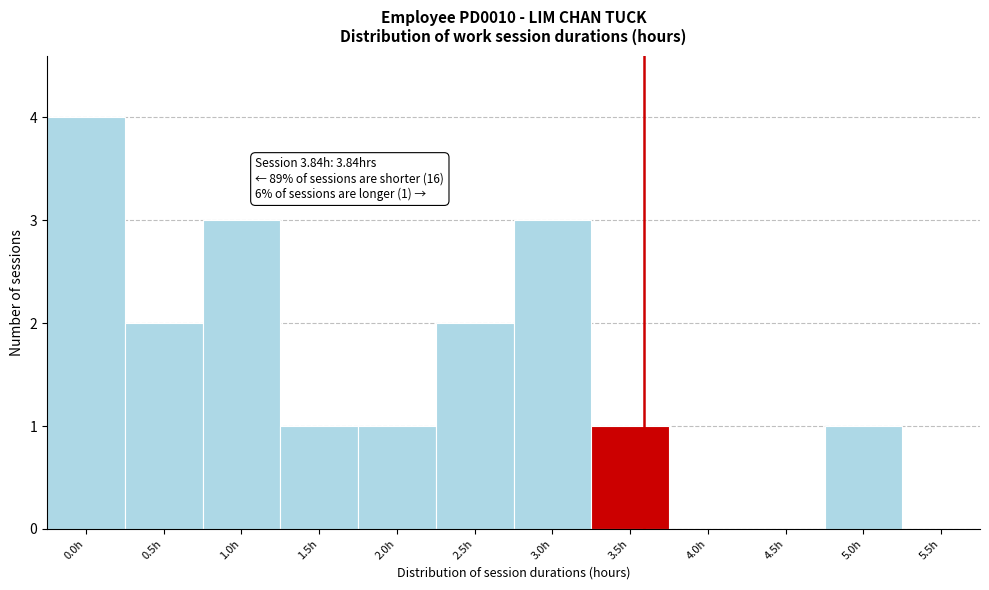

Reading left to right, what are all the values shown in this chart?

0.0h=4	0.5h=2	1.0h=3	1.5h=1	2.0h=1	2.5h=2	3.0h=3	3.5h=1	4.0h=0	4.5h=0	5.0h=1	5.5h=0